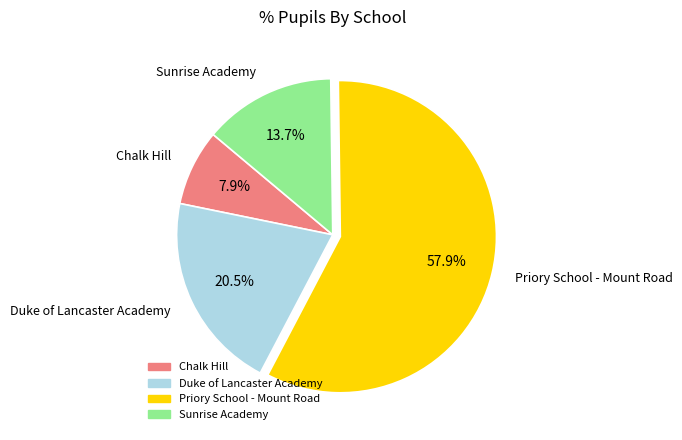

Count the number of slices in the pie.

4